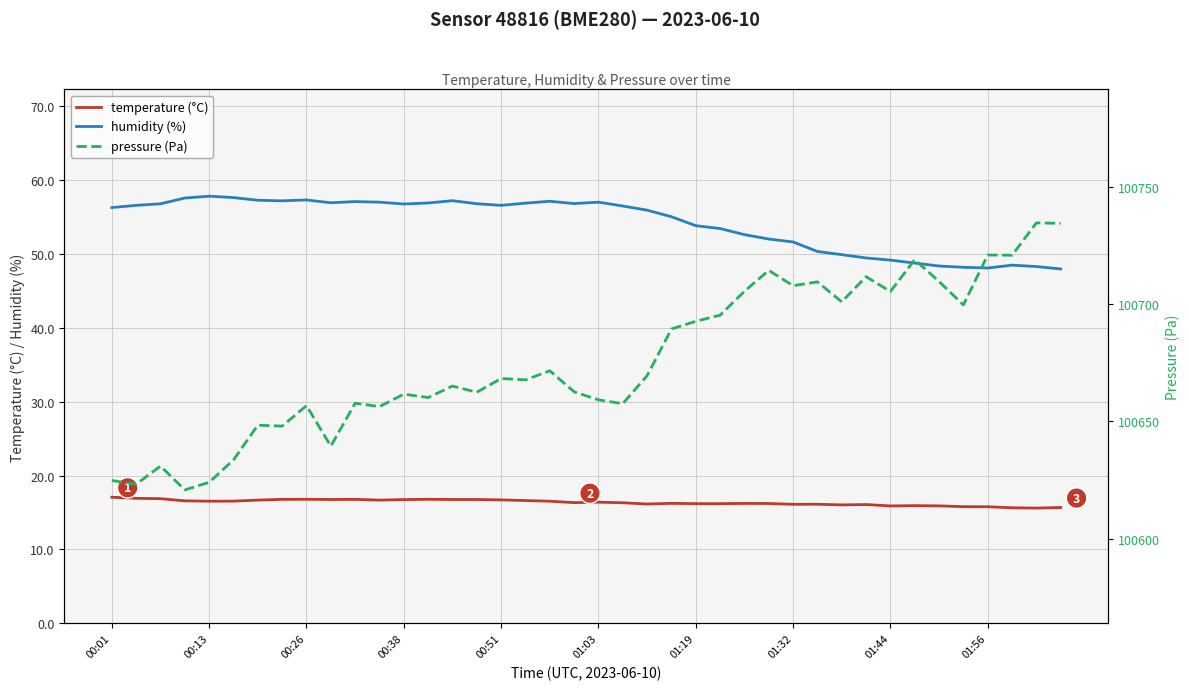

What are all the series names shown in the legend?

temperature (°C), humidity (%), pressure (Pa)